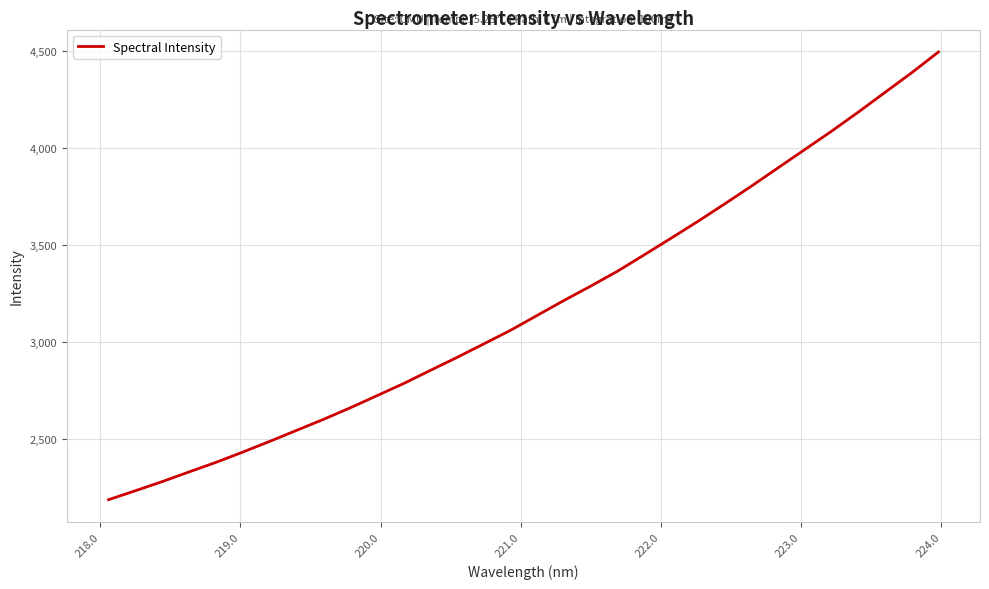

What is the smallest value displayed?

2189.1